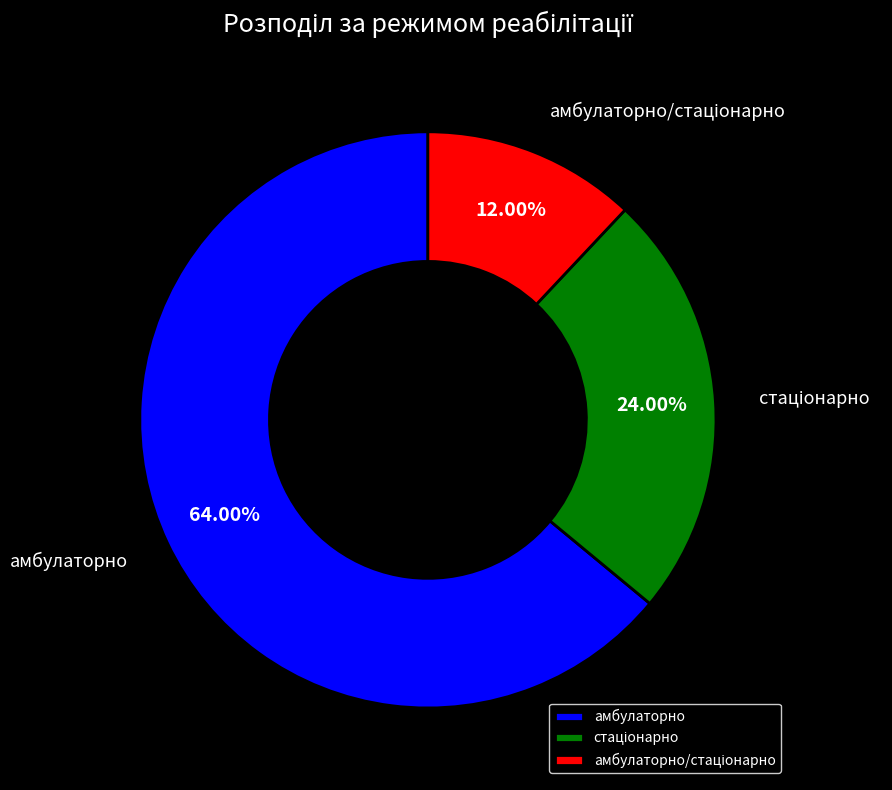

Is there any slice that represents more than half of the pie?

Yes